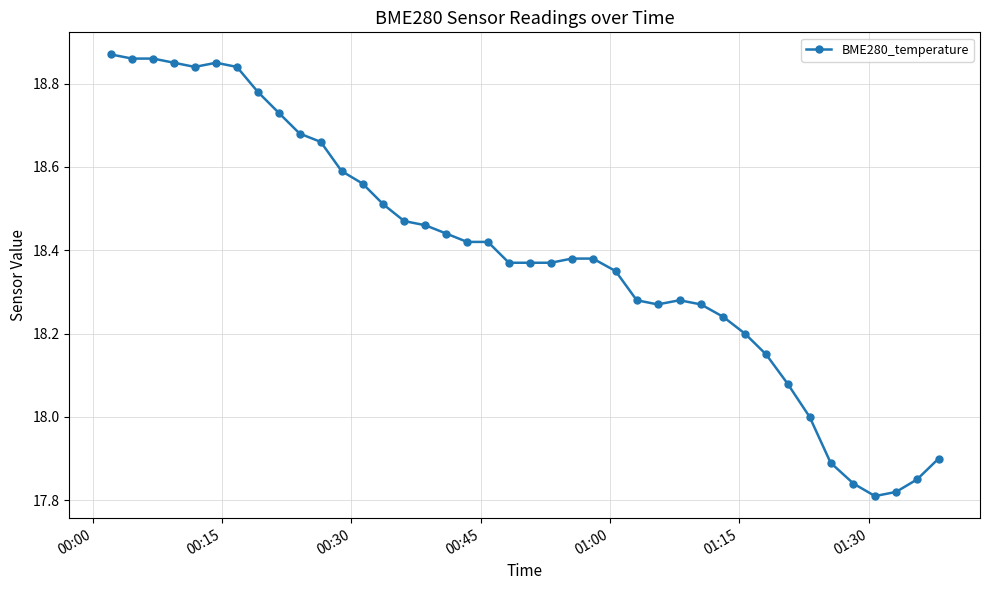

What is the difference between the maximum and minimum values?

1.1